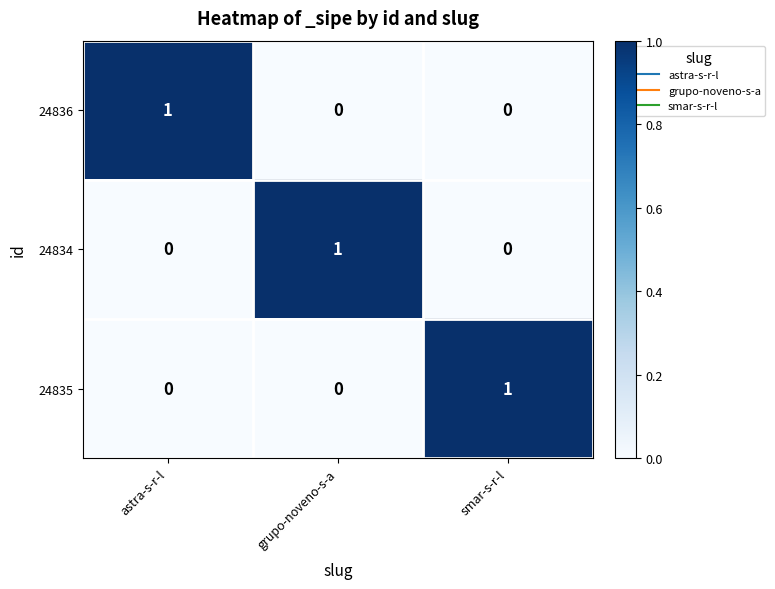

Reading left to right, transcribe all the data shown in this chart.

24836: astra-s-r-l=1	grupo-noveno-s-a=0	smar-s-r-l=0
24834: astra-s-r-l=0	grupo-noveno-s-a=1	smar-s-r-l=0
24835: astra-s-r-l=0	grupo-noveno-s-a=0	smar-s-r-l=1